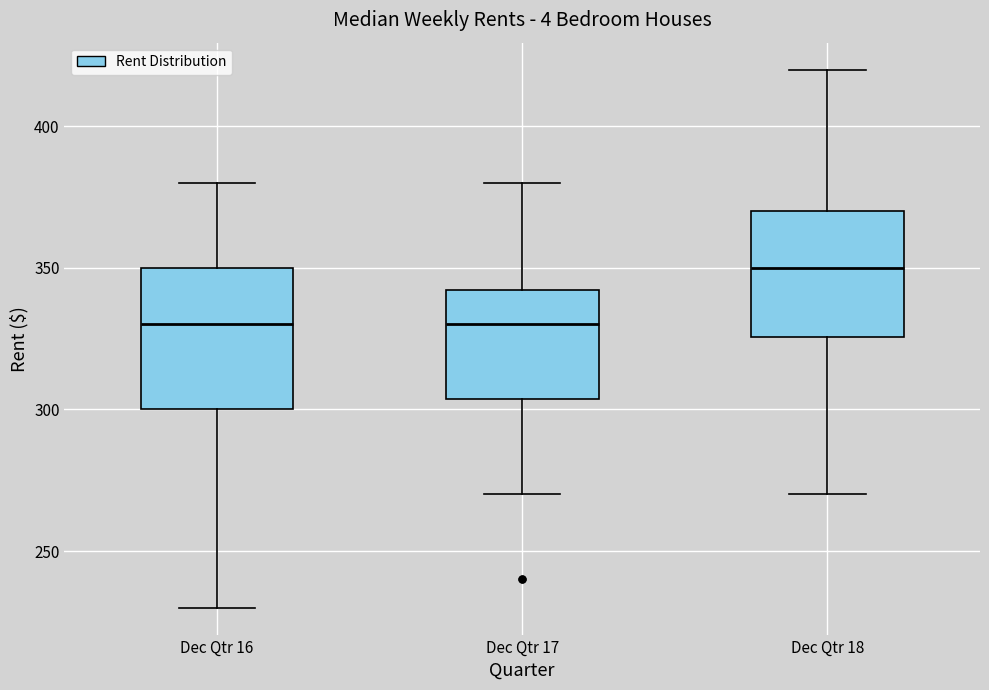

Which box has the highest median line?

Dec Qtr 18